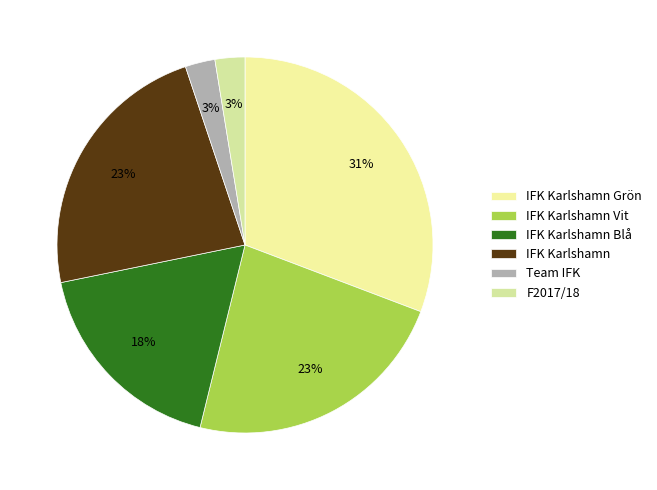

How many segments does this pie chart have?

6